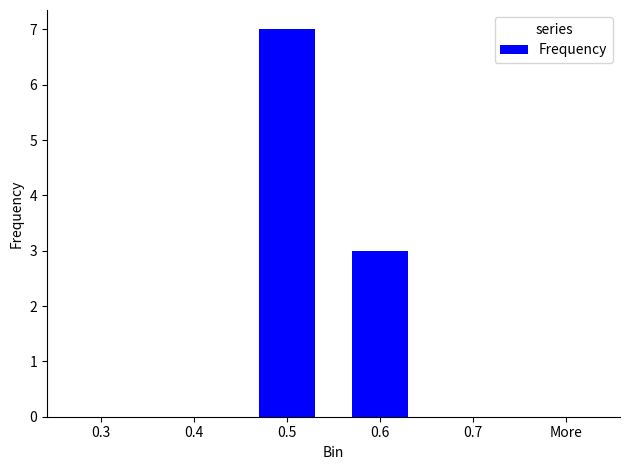

The chart shows a value of 7 at 0.5. True or false?

True